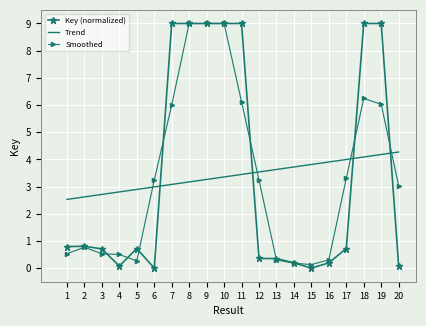

What value does the Smoothed series have at 7?

6.0